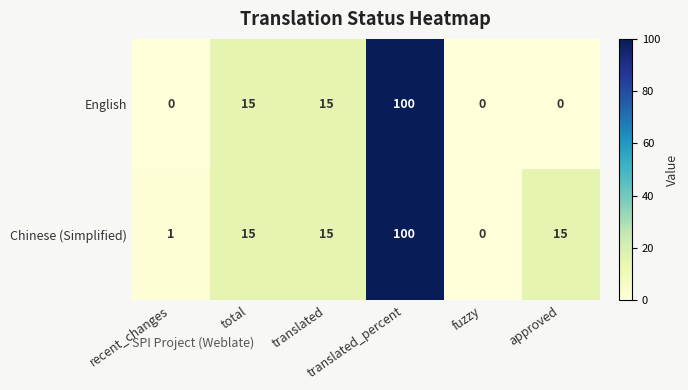

Rank the series by their average value, from highest to lowest.

Chinese (Simplified), English